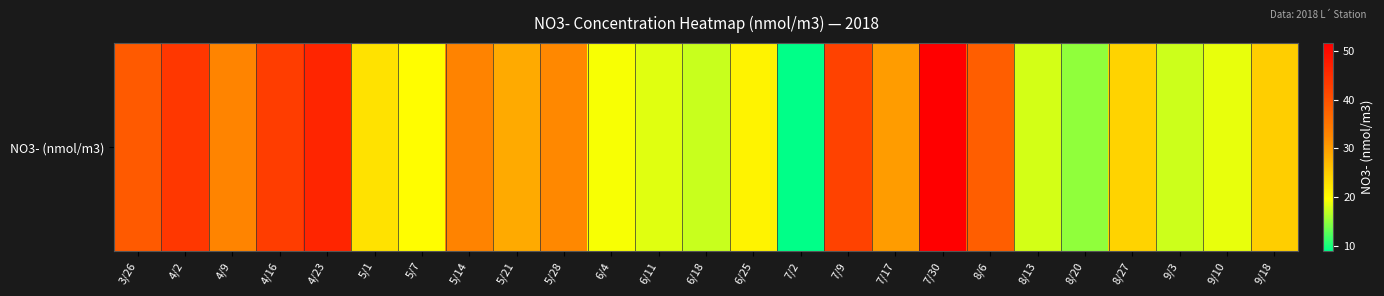

Between 5/1 and 9/3, which is larger?

5/1